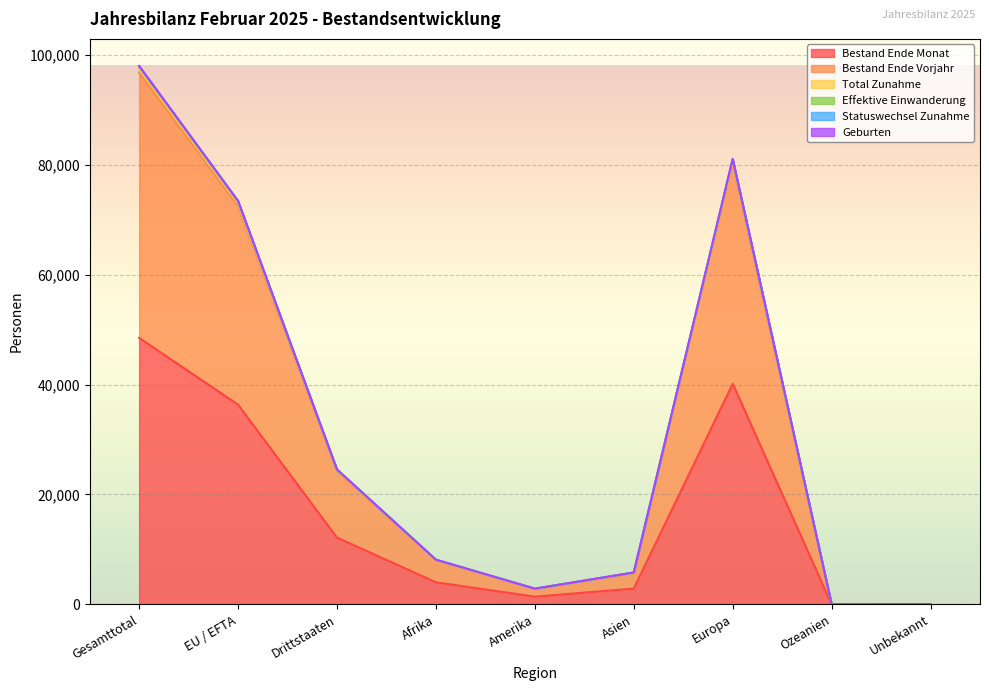

True or false: Total Zunahme has a value of 4581 at Afrika.

False